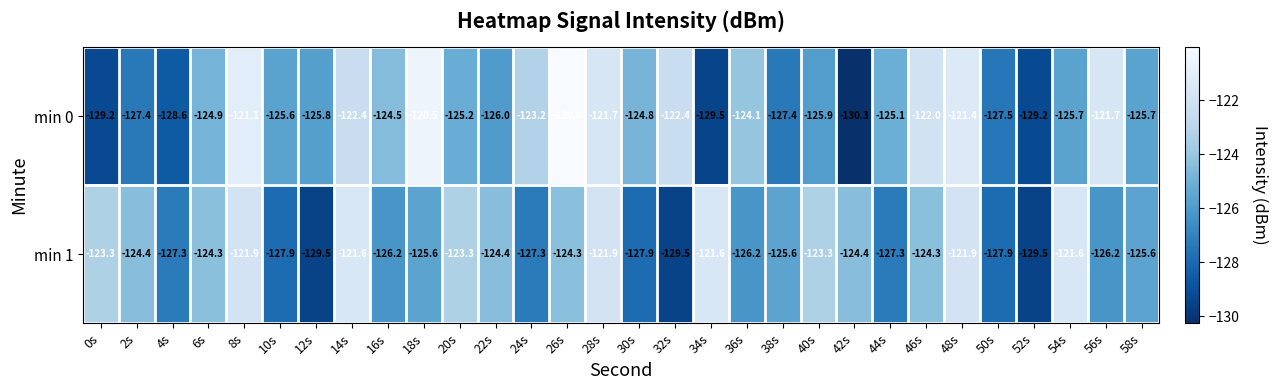

Which series has the largest total across all categories?

min 0